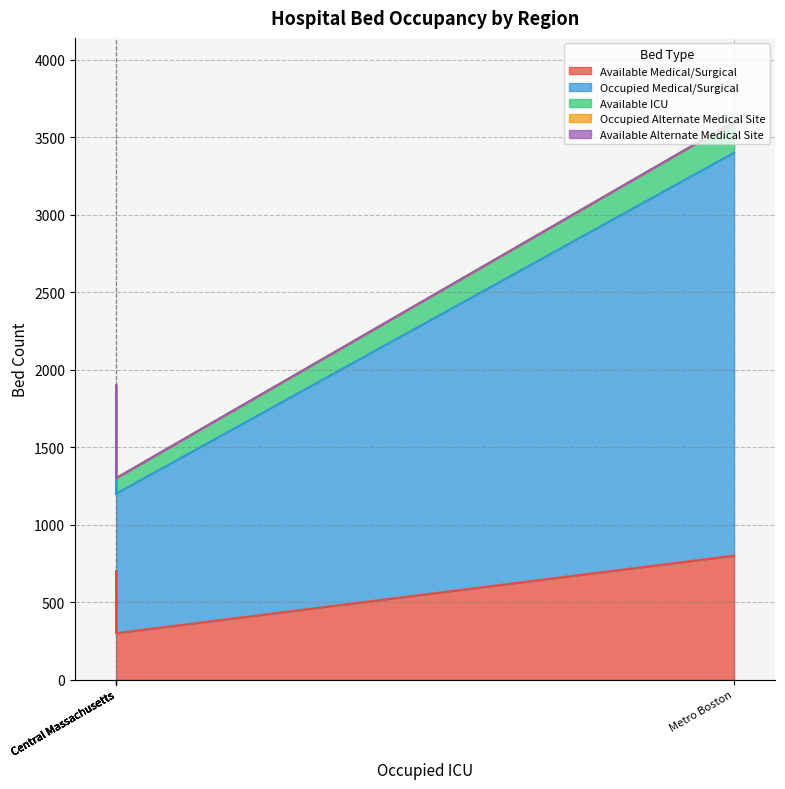

Is it true that Available Alternate Medical Site equals 0 at Metro Boston?

True